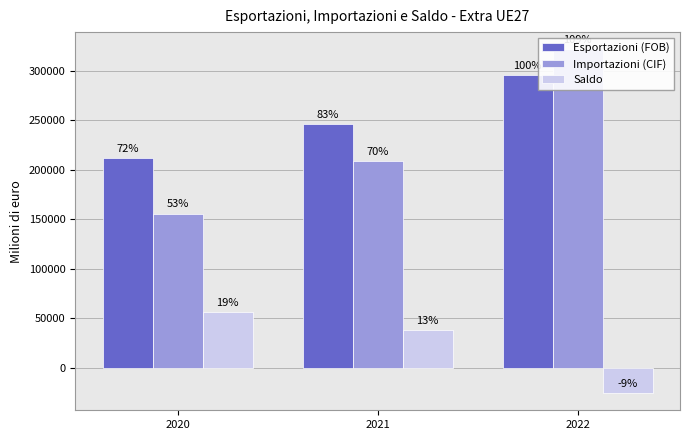

Which series has the widest spread of values?

Importazioni (CIF)